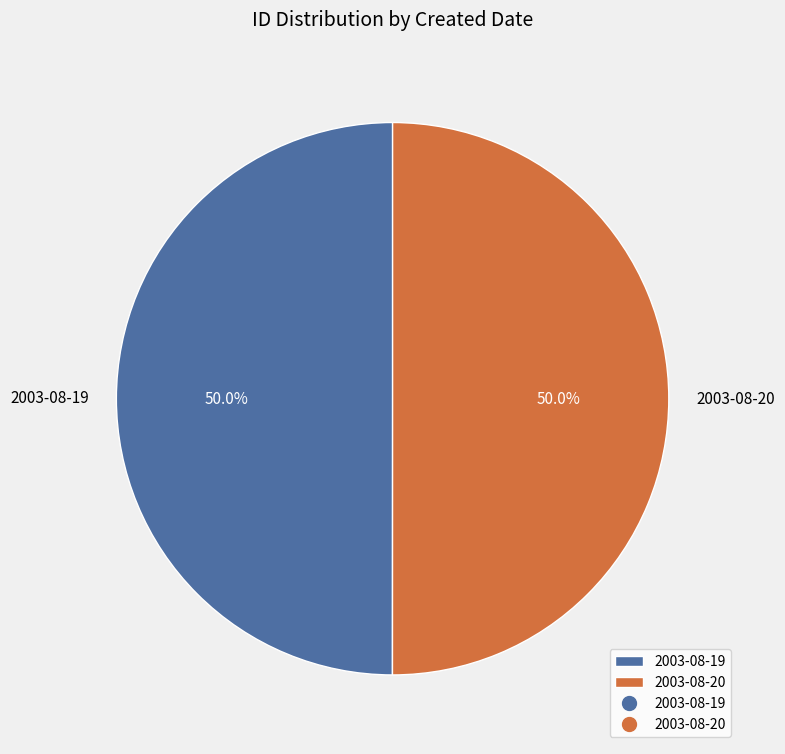

How many segments does this pie chart have?

2